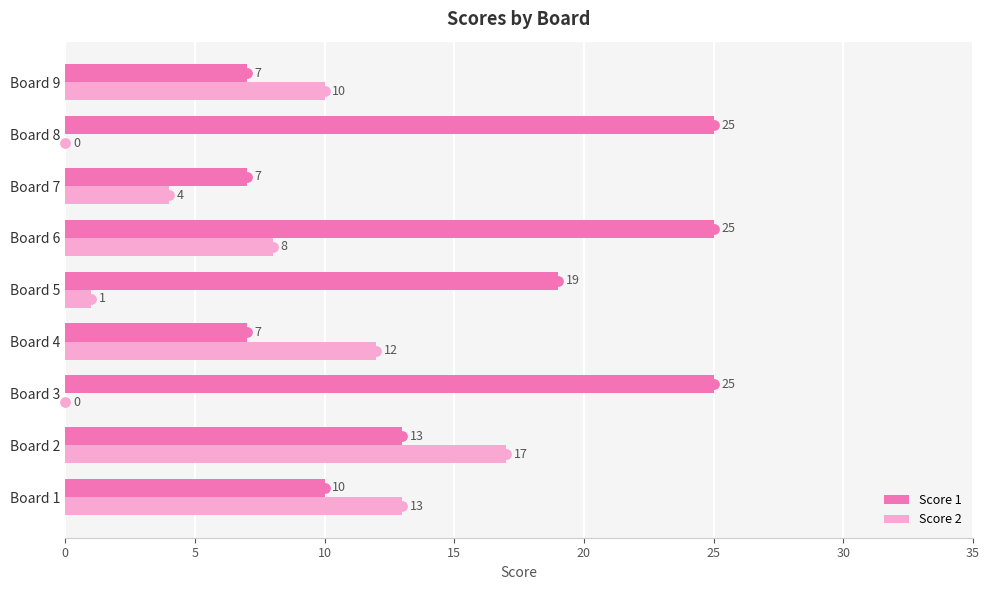

Count the Score 1 values in the range 7 to 25.

9